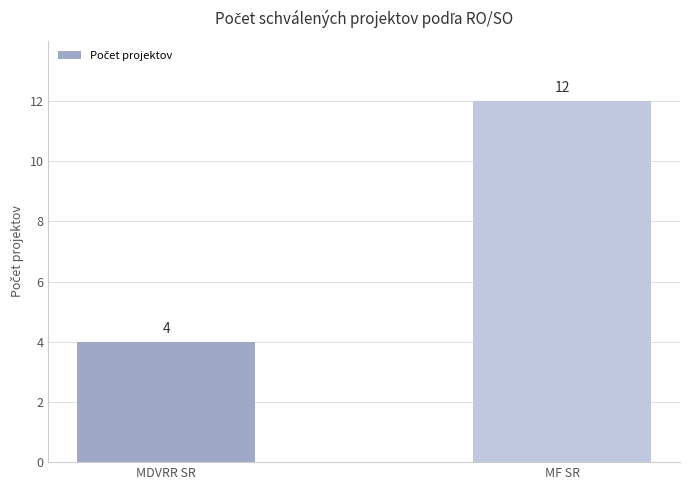

What is the difference between the values at MDVRR SR and MF SR?

8